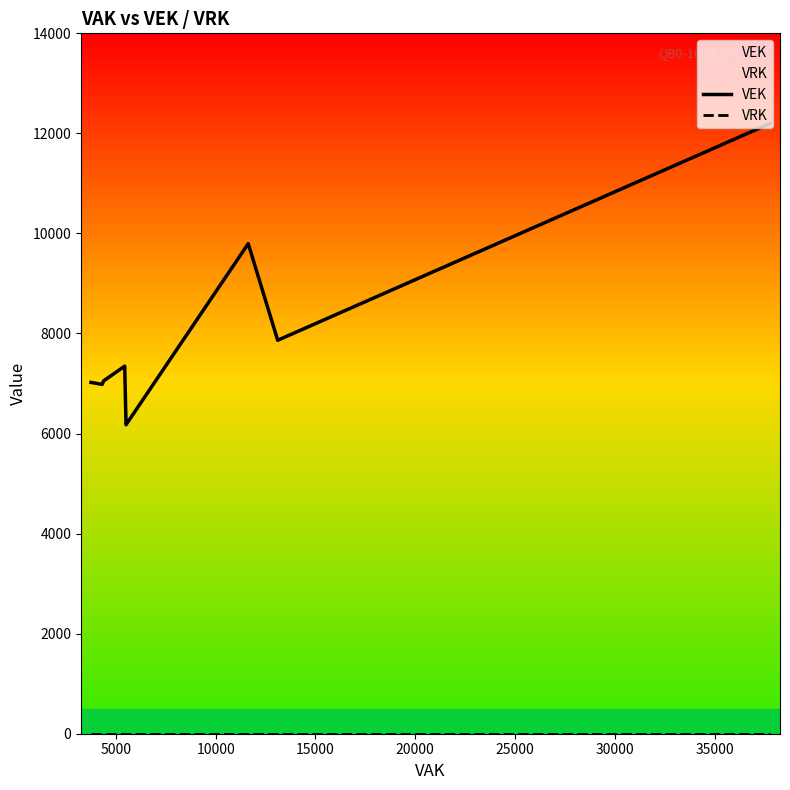

At how many categories does at least one series exceed 362?

20